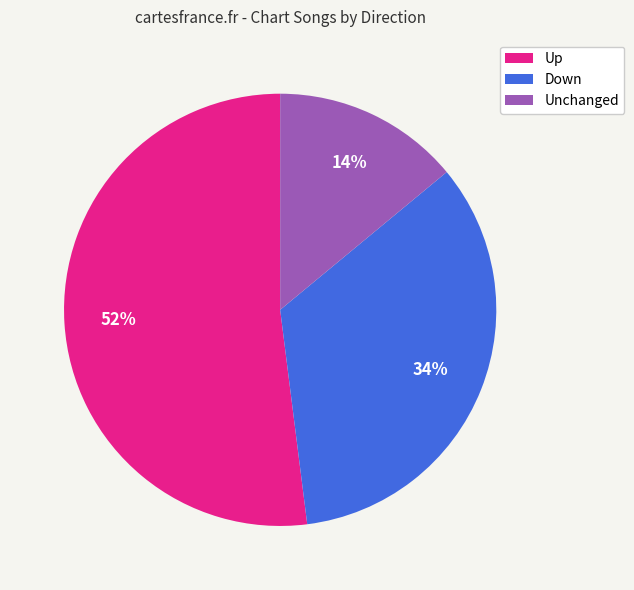

How many slices are in this pie chart?

3